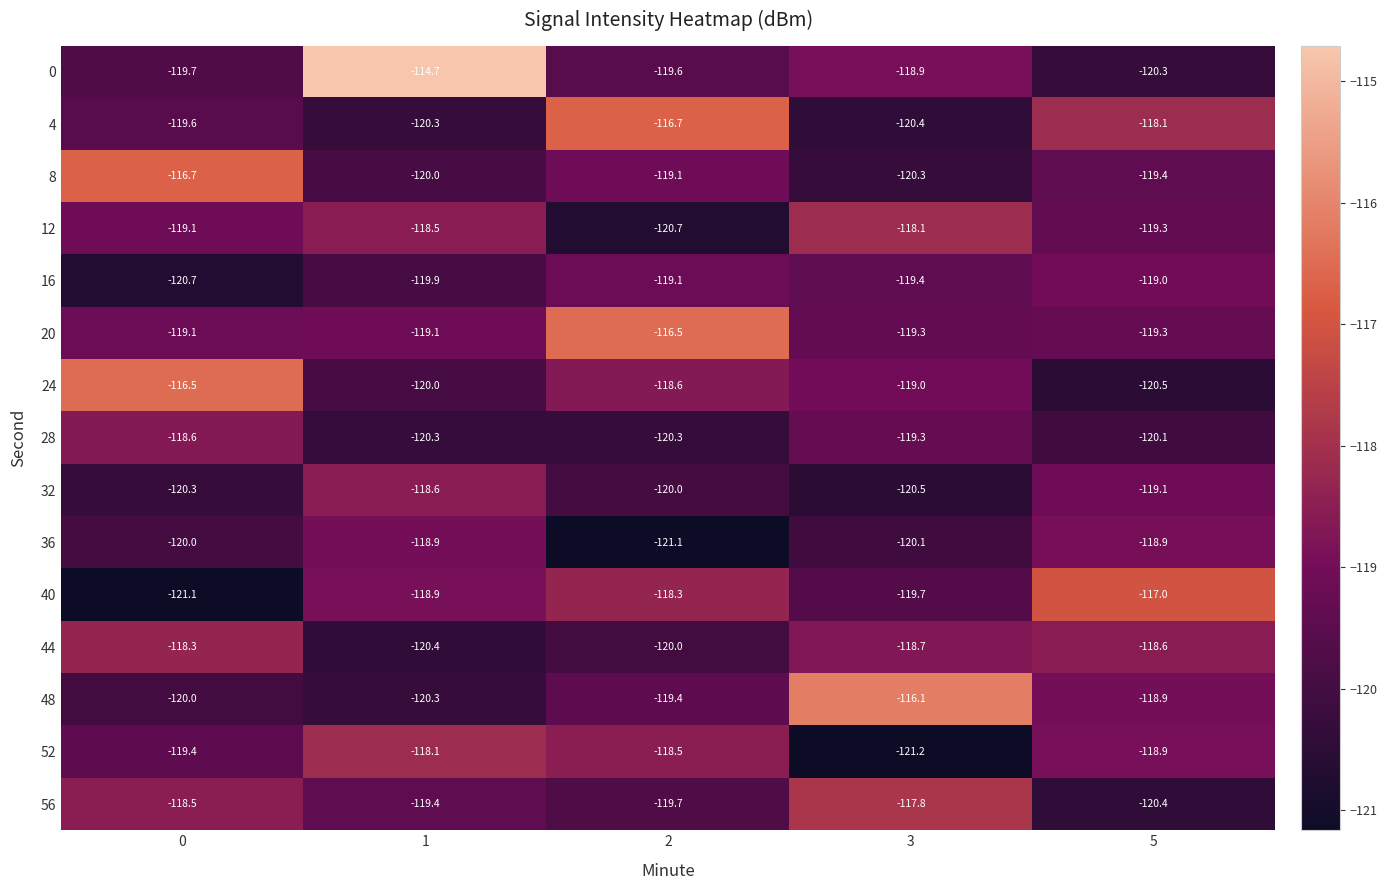

Is it true that 8 equals -44.7 at 2?

False